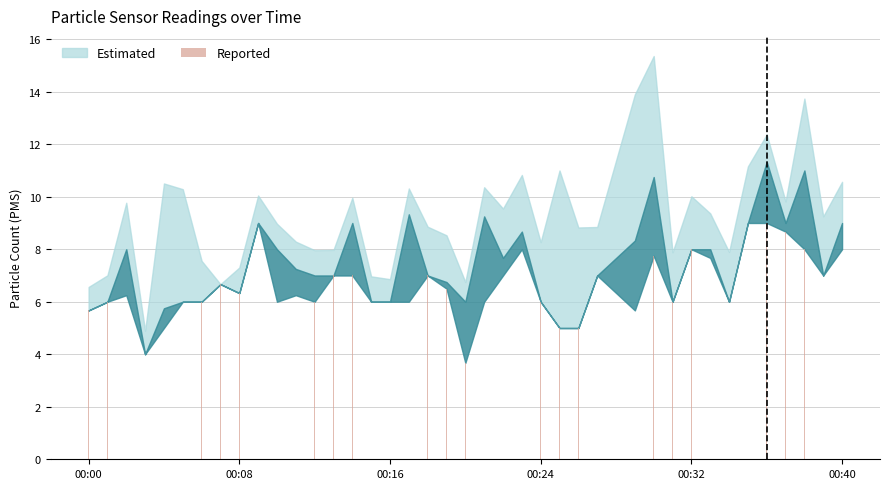

What is the value of the 38th bar from the left?

8.0